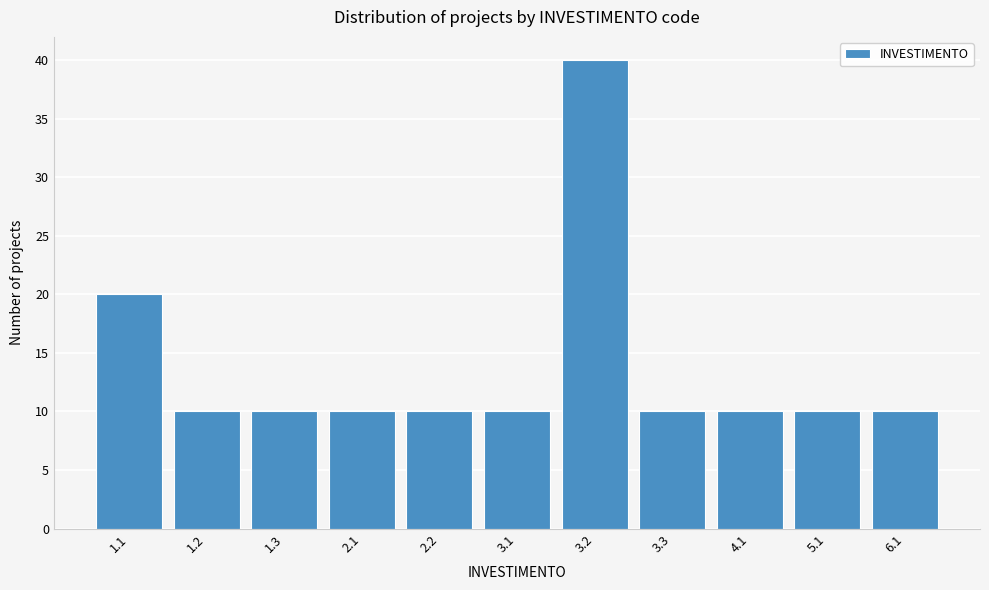

Reading left to right, what are all the values shown in this chart?

1.1=20	1.2=10	1.3=10	2.1=10	2.2=10	3.1=10	3.2=40	3.3=10	4.1=10	5.1=10	6.1=10